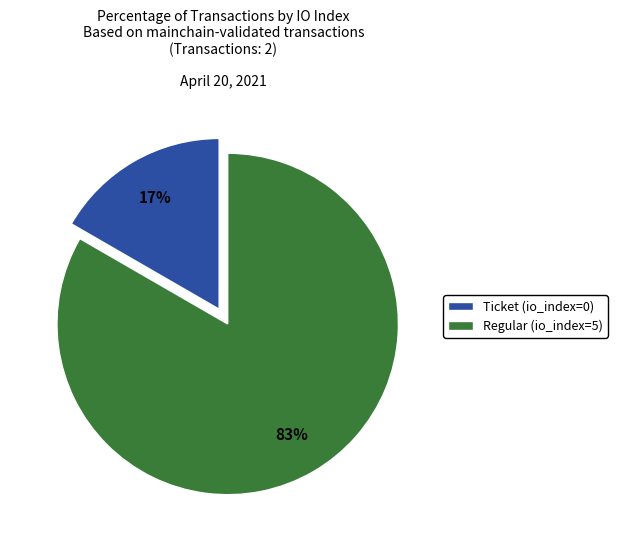

Count the number of slices in the pie.

2